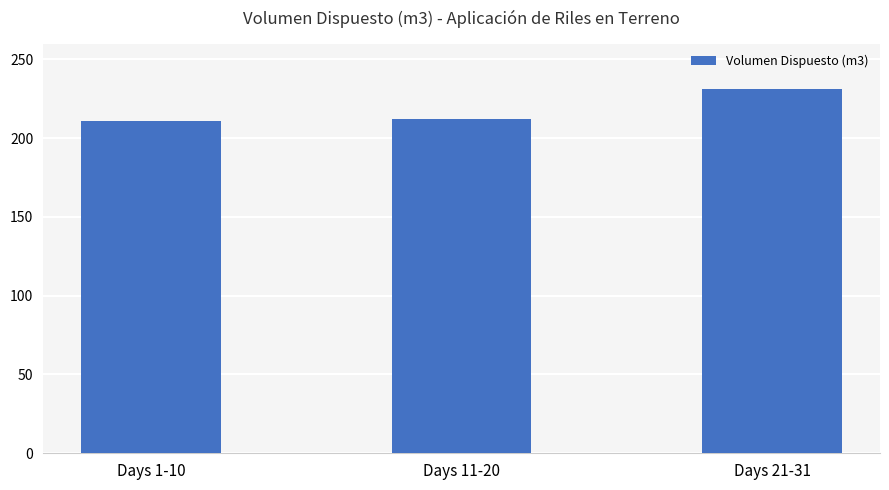

How many bars are there in total?

3